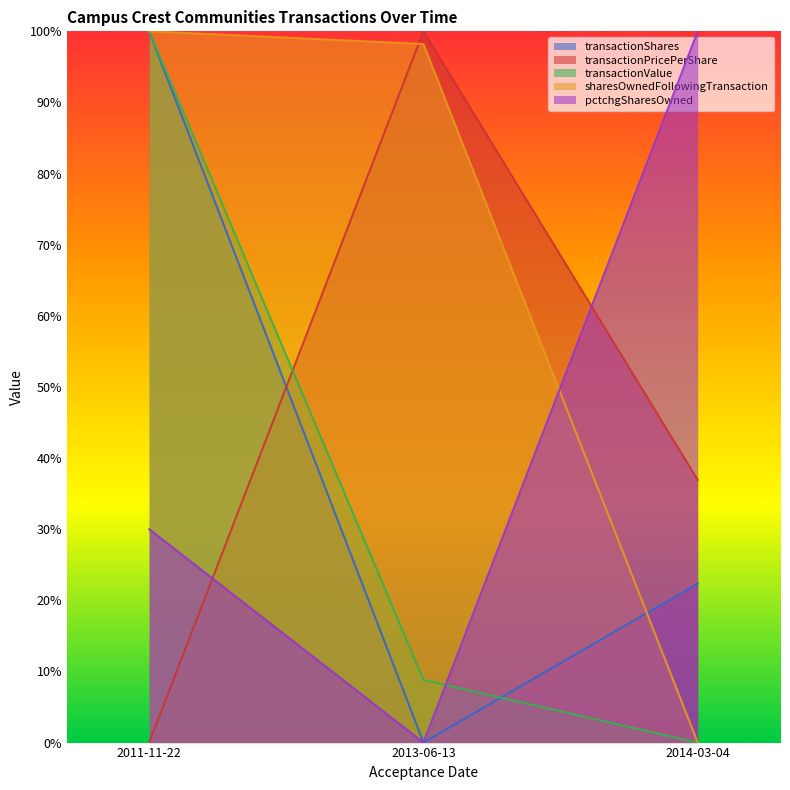

What is the difference between the transactionShares values at 2011-11-22 and 2013-06-13?

1.0